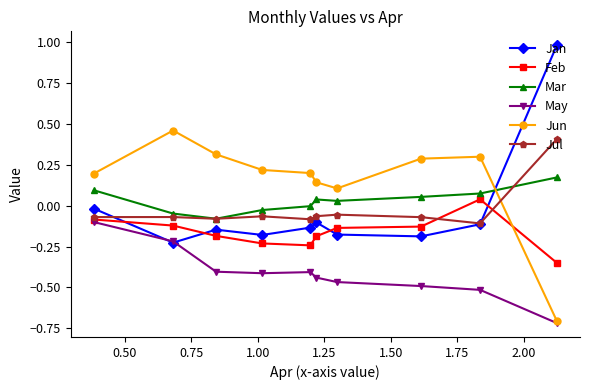

Which series has the largest total across all categories?

Jun